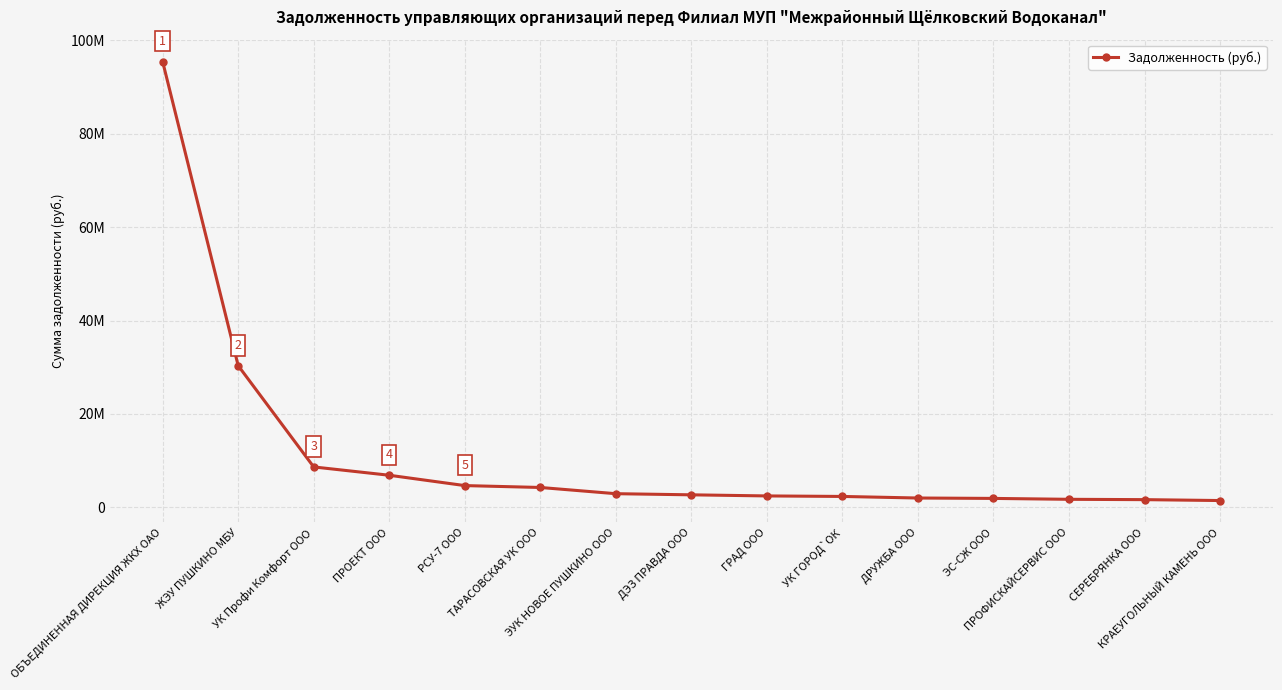

Reading left to right, list all the values displayed in this chart.

ОБЪЕДИНЕННАЯ ДИРЕКЦИЯ ЖКХ ОАО=95450512.6	ЖЭУ ПУШКИНО МБУ=30329015.6	УК Профи Комфорт ООО=8640045.1	ПРОЕКТ ООО=6858808.8	РСУ-7 ООО=4645273.0	ТАРАСОВСКАЯ УК ООО=4240602.8	ЭУК НОВОЕ ПУШКИНО ООО=2909588.0	ДЭЗ ПРАВДА ООО=2665808.6	ГРАД ООО=2429841.4	УК ГОРОД`ОК=2319500.8	ДРУЖБА ООО=1982516.3	ЭС-СЖ ООО=1897904.5	ПРОФИСКАЙСЕРВИС ООО=1704895.9	СЕРЕБРЯНКА ООО=1634465.3	КРАЕУГОЛЬНЫЙ КАМЕНЬ ООО=1441126.8